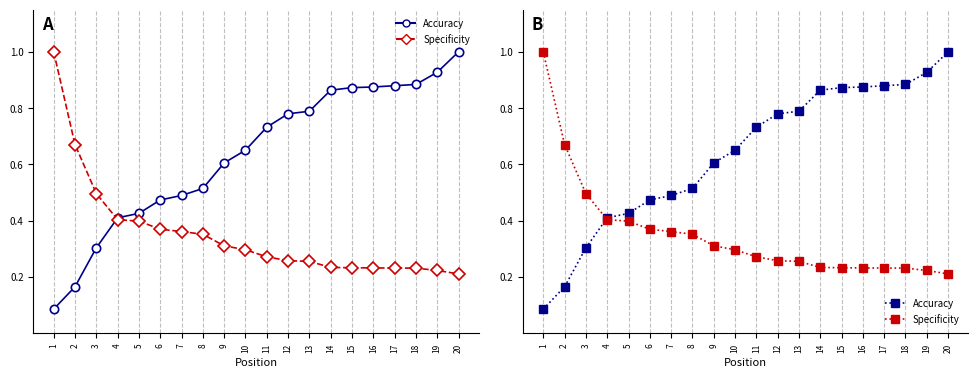

The Global Score series shows 0.4 at 4. True or false?

True